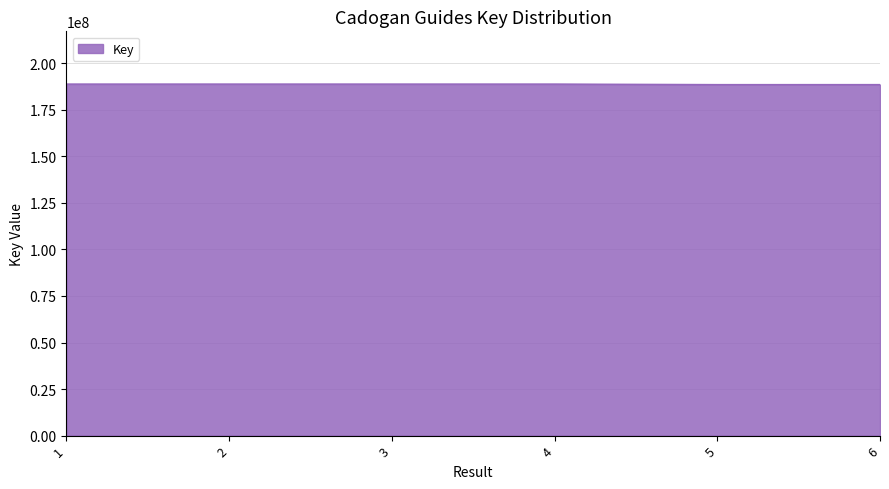

What is the sum of the values at 1 and 4?

377672669